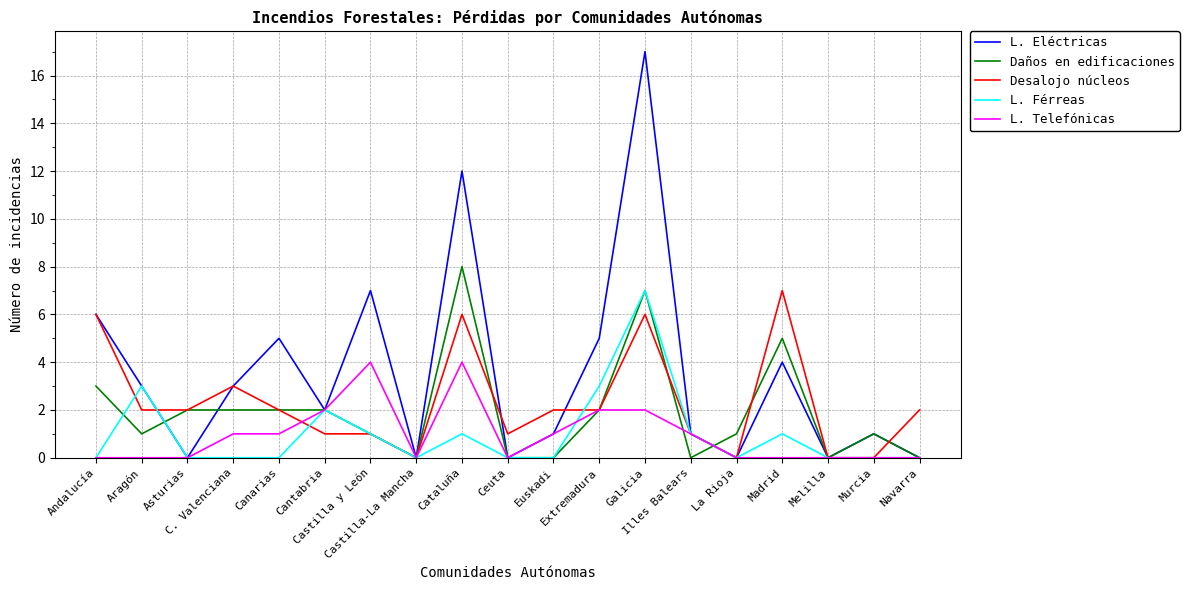

Between Andalucía and Cantabria, which series saw the biggest shift?

Desalojo núcleos